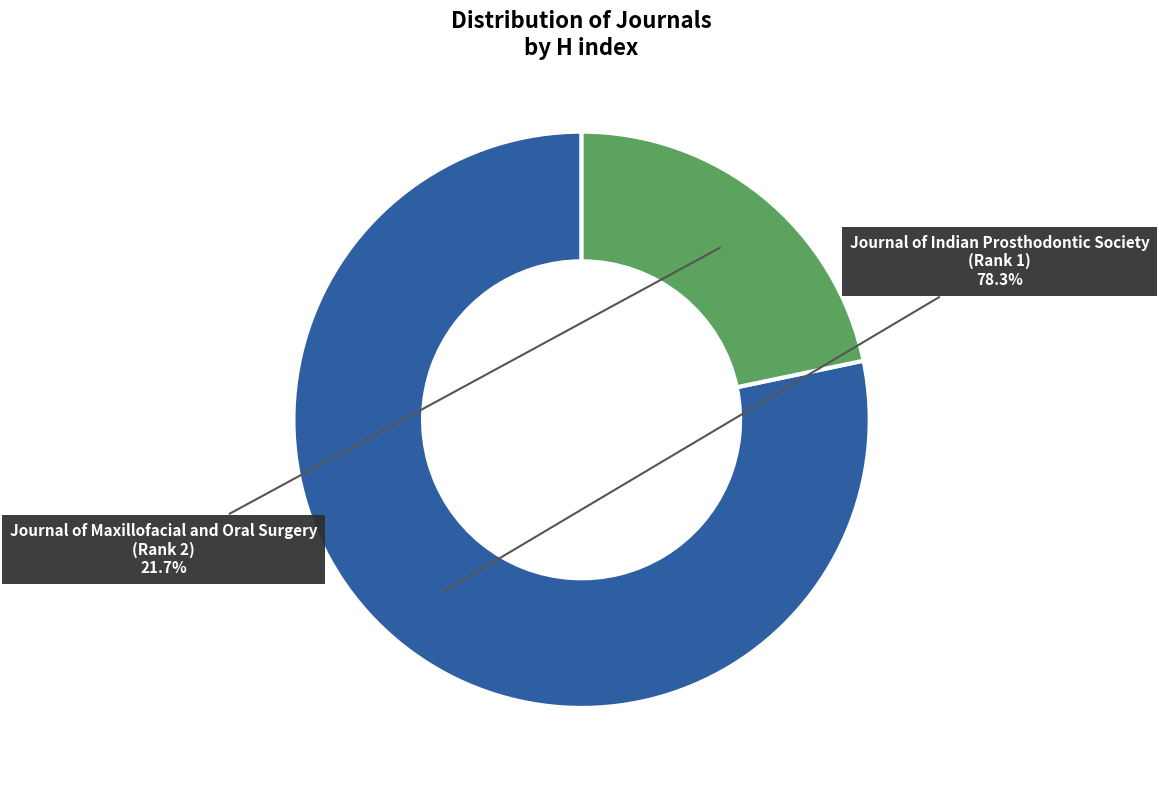

Does any single category account for the majority?

Yes